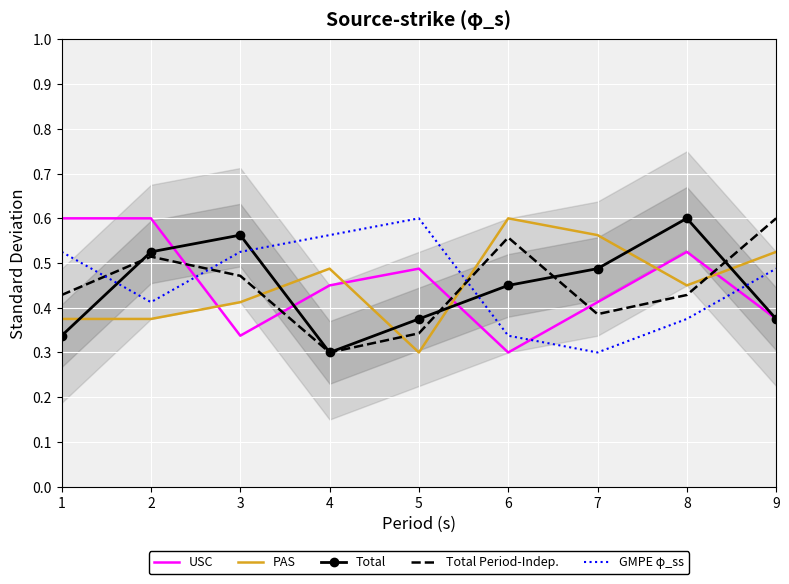

What is the difference between the Total Period-Indep. values at 9 and 1?

0.2